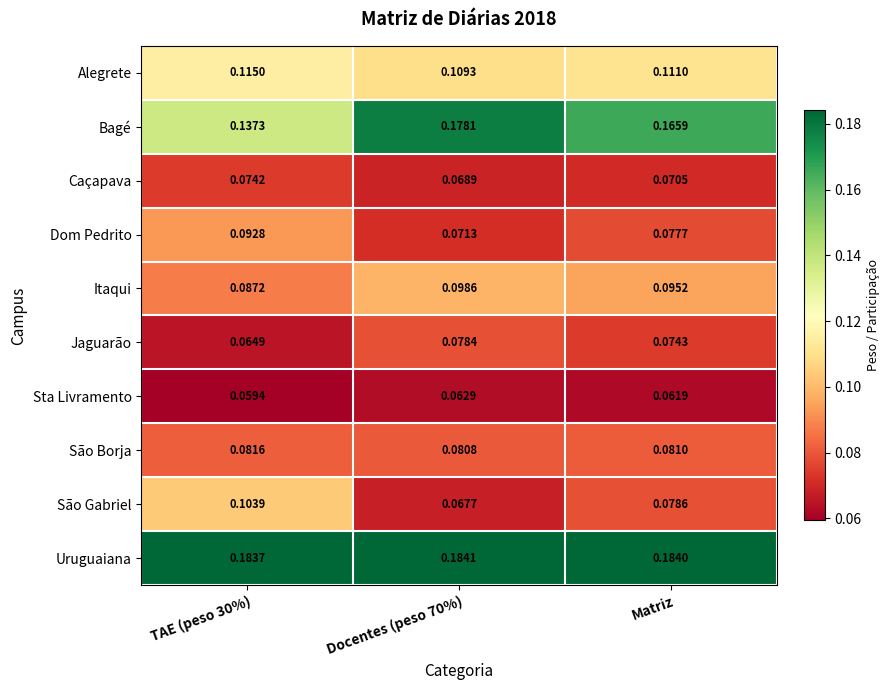

Which series has the widest spread of values?

Bagé